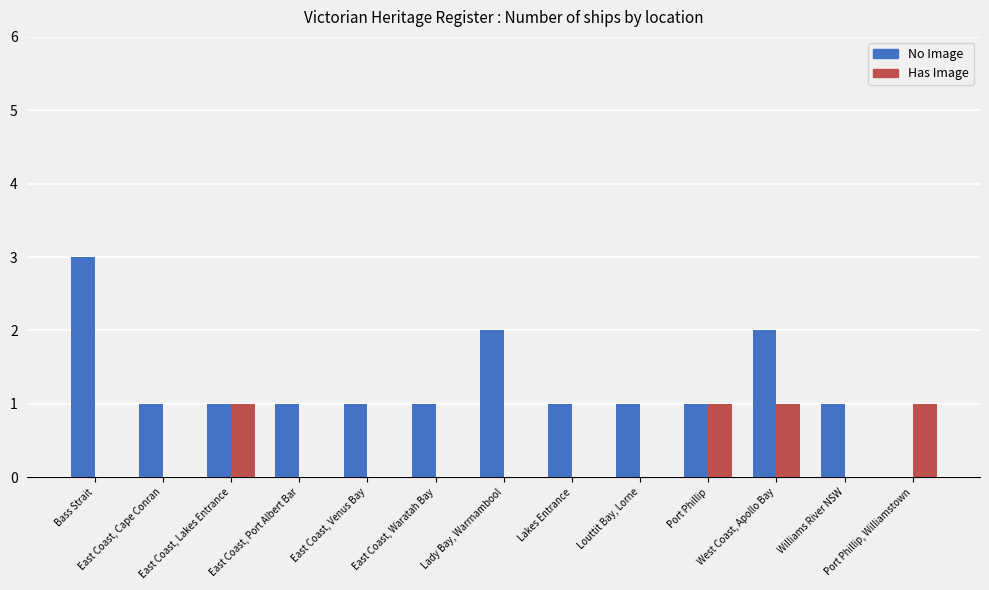

Which series has the largest total across all categories?

No Image